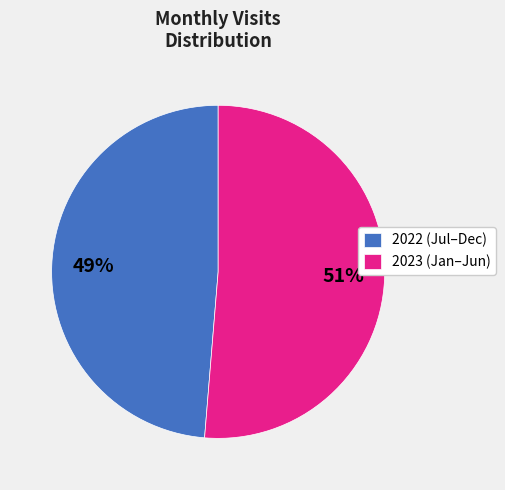

Which category accounts for the majority?

2023 (Jan–Jun)